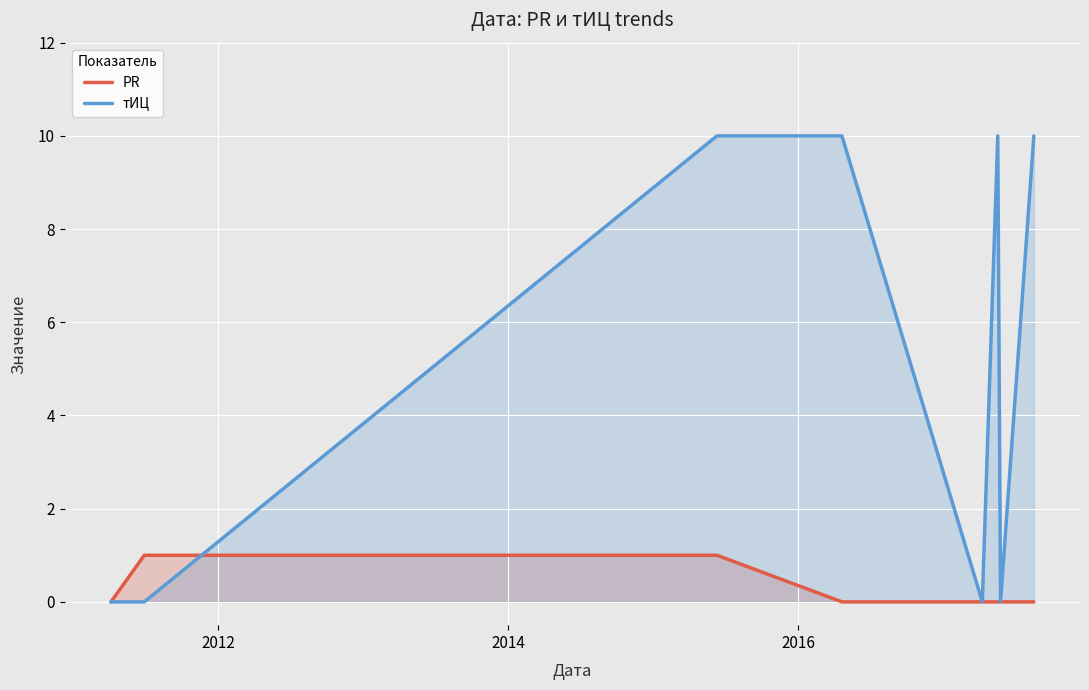

Rank the series by their average value, from highest to lowest.

тИЦ, PR